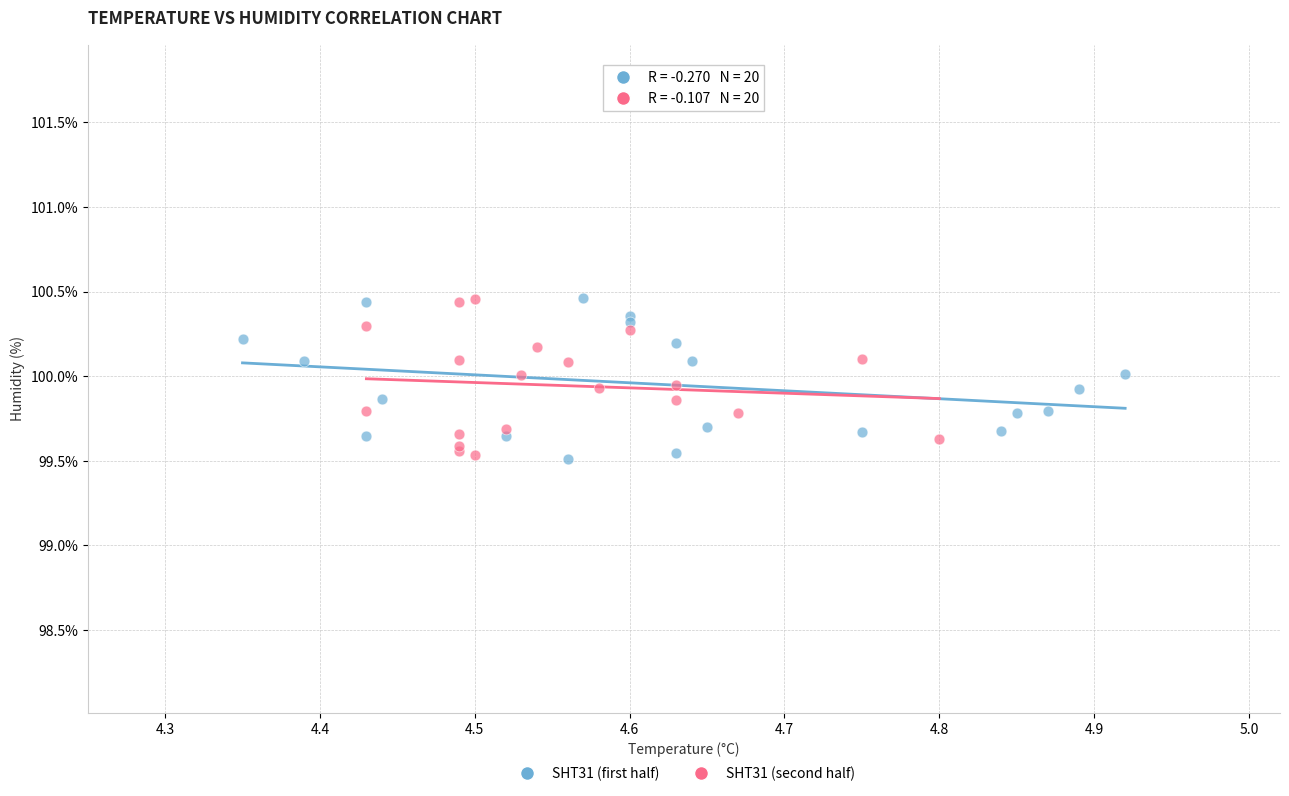

What are all the series names shown in the legend?

SHT31 (first half), SHT31 (second half)